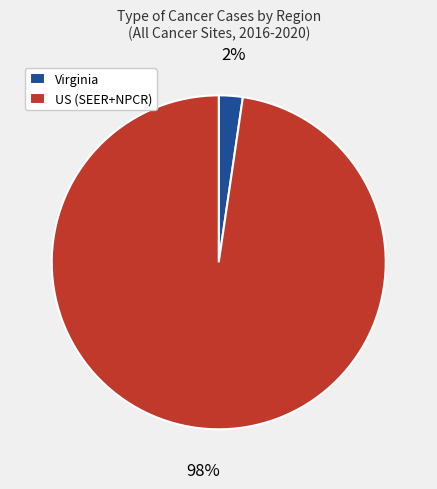

What percentage is the US (SEER+NPCR) slice, to the nearest percent?

98%